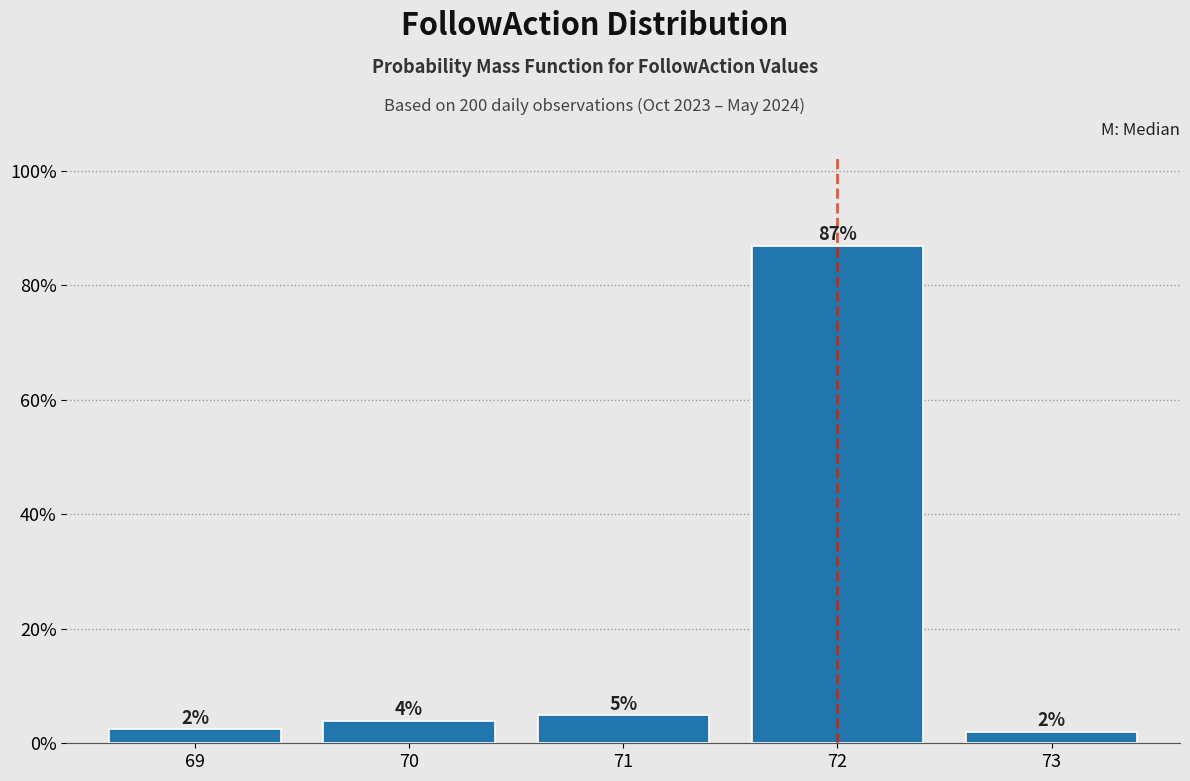

What is the value of the 4th bar from the left?

86.8